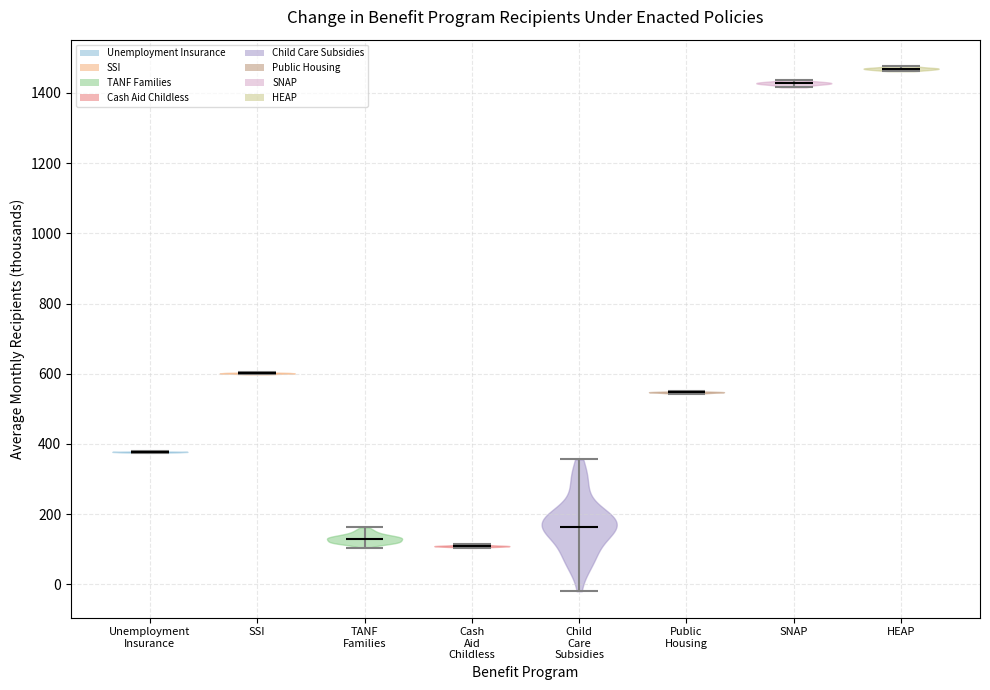

Reading left to right, read every violin against the y-axis: where its median line is, and the lowest and highest points it reaches. The values are not printed on the chart, so give them approximately, as read against the axis.

Unemployment Insurance: median line 380, lowest point 380, highest point 380
SSI: median line 600, lowest point 600, highest point 600
TANF Families: median line 120, lowest point 100, highest point 160
Cash Aid Childless: median line 100, lowest point 100, highest point 120
Child Care Subsidies: median line 160, lowest point -20, highest point 360
Public Housing: median line 540, lowest point 540, highest point 540
SNAP: median line 1420, lowest point 1420, highest point 1440
HEAP: median line 1460, lowest point 1460, highest point 1480